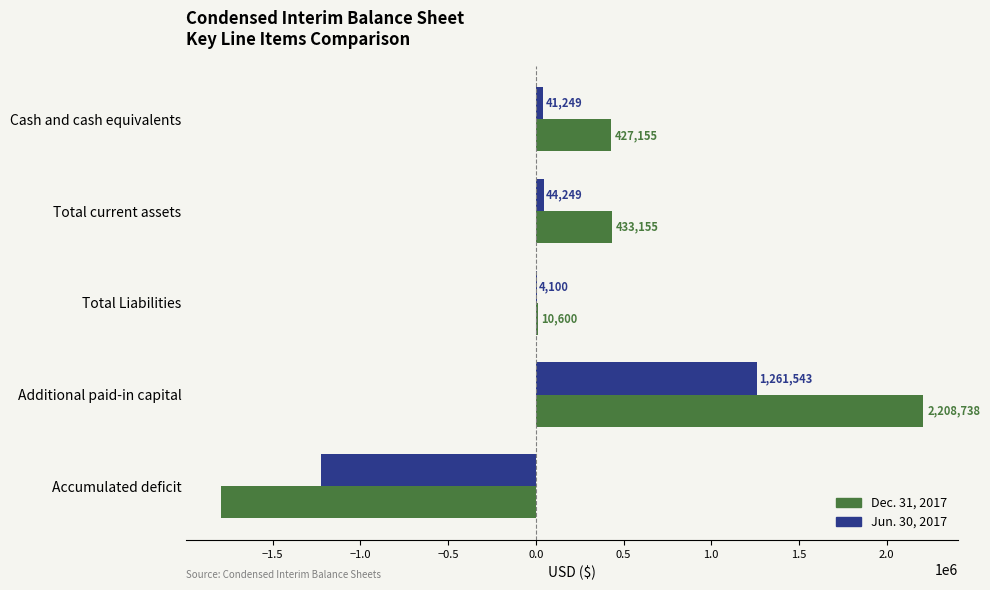

True or false: Jun. 30, 2017 has a value of -853040 at Accumulated deficit.

False